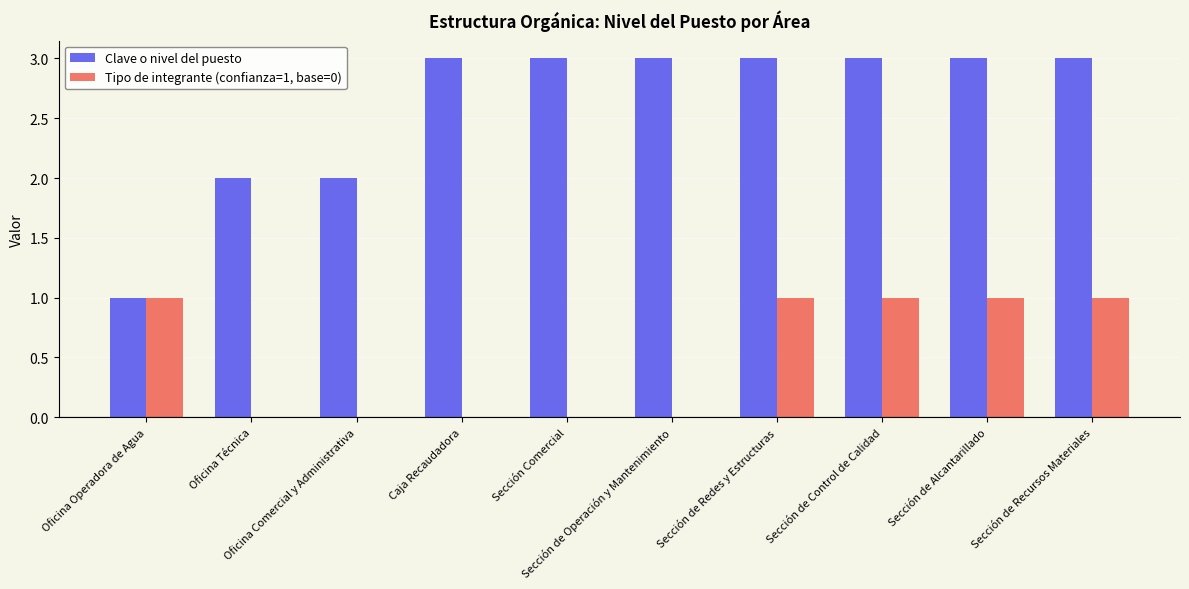

What is the greatest value displayed?

3